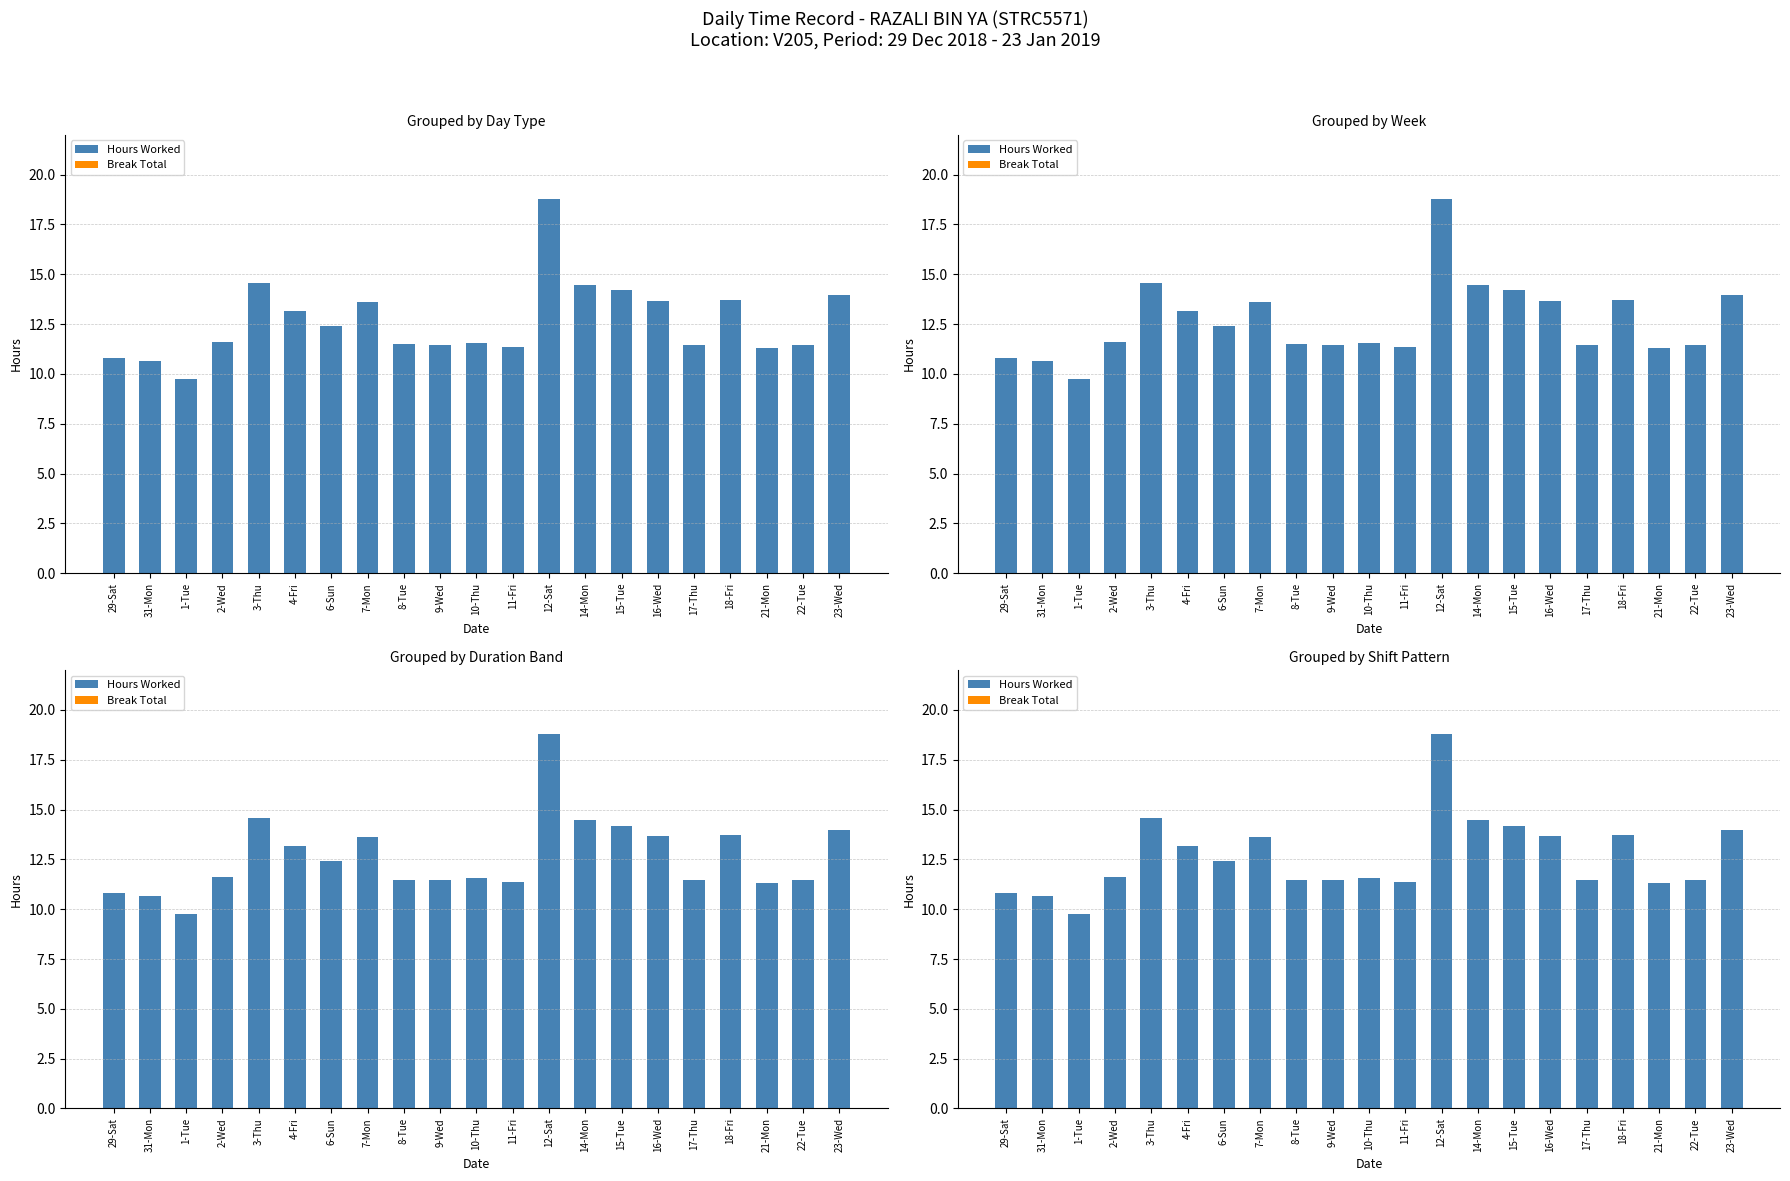

What is the highest value of the Hours Worked series?

18.8